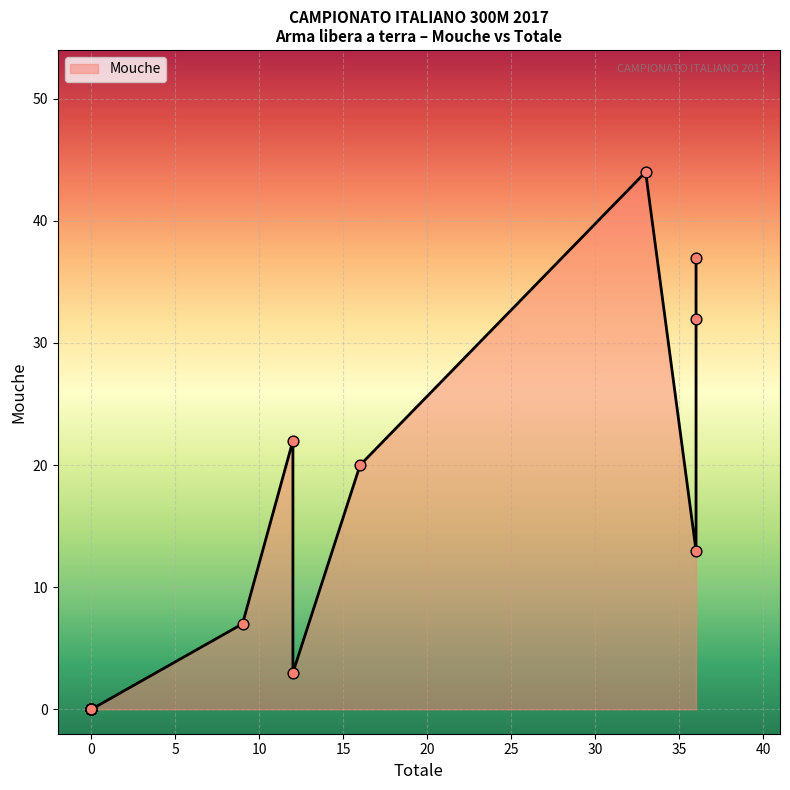

What is the change in value from 12 to 9?

-15